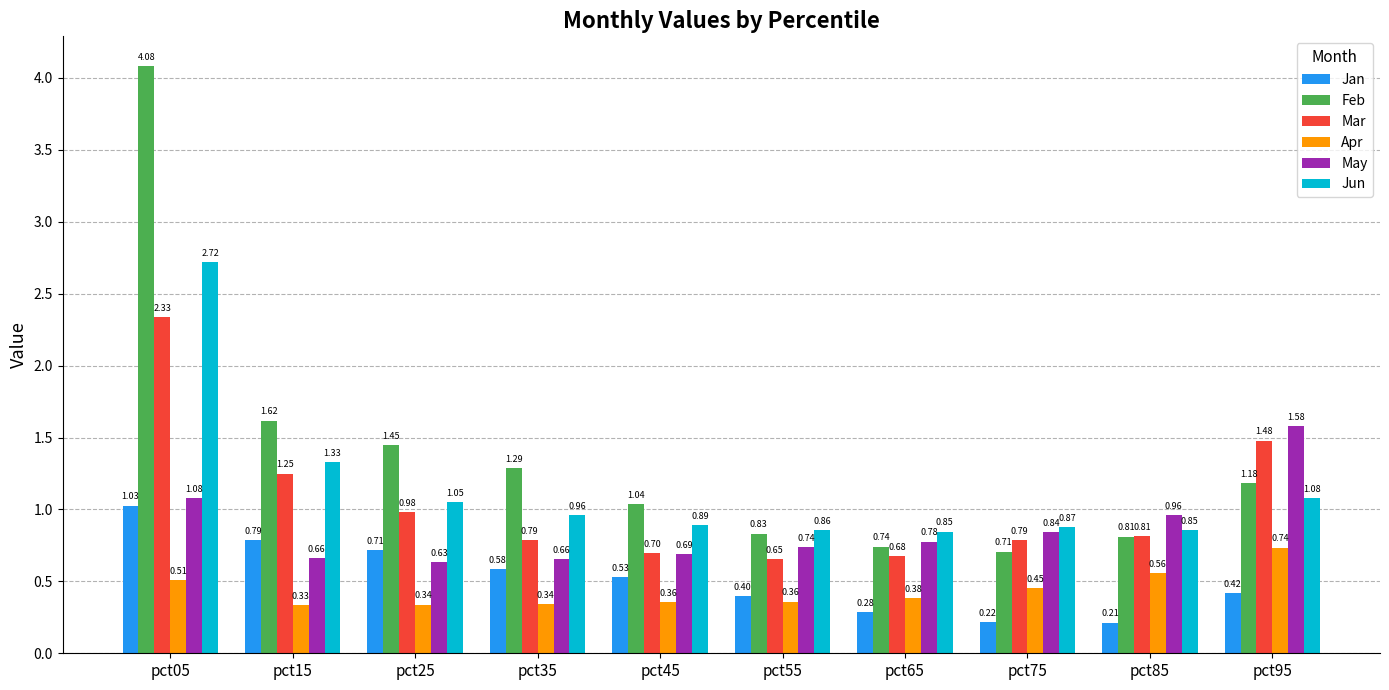

Between pct15 and pct85, which series saw the biggest shift?

Feb